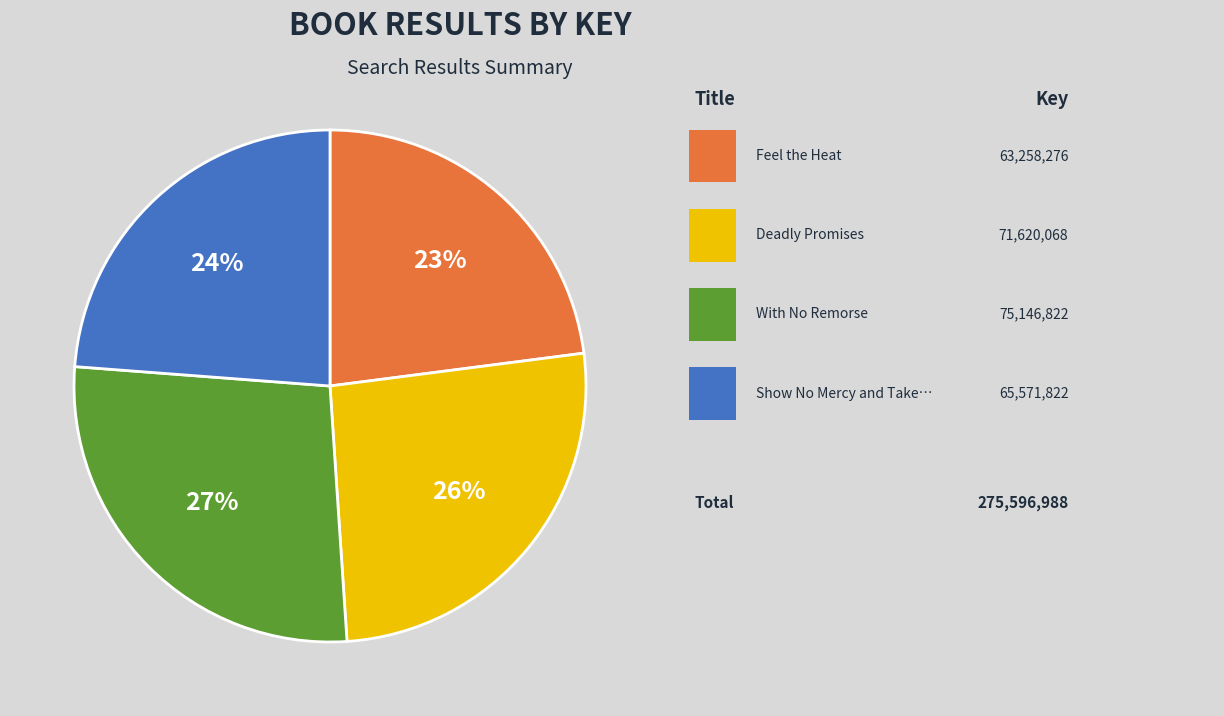

To the nearest percent, what is the difference between the largest and smallest slice percentages?

4%